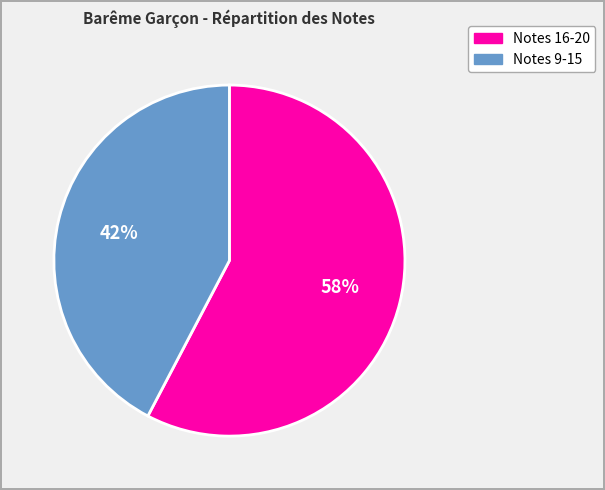

To the nearest percent, what is the average slice percentage?

50%